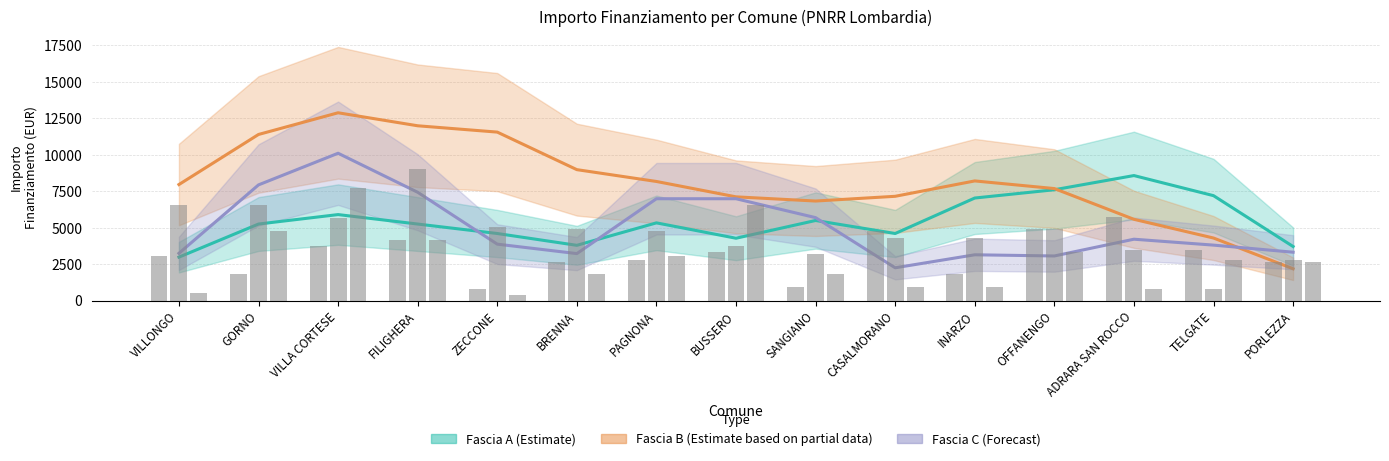

What is the average value of the Fascia C (Forecast) series?

5031.8